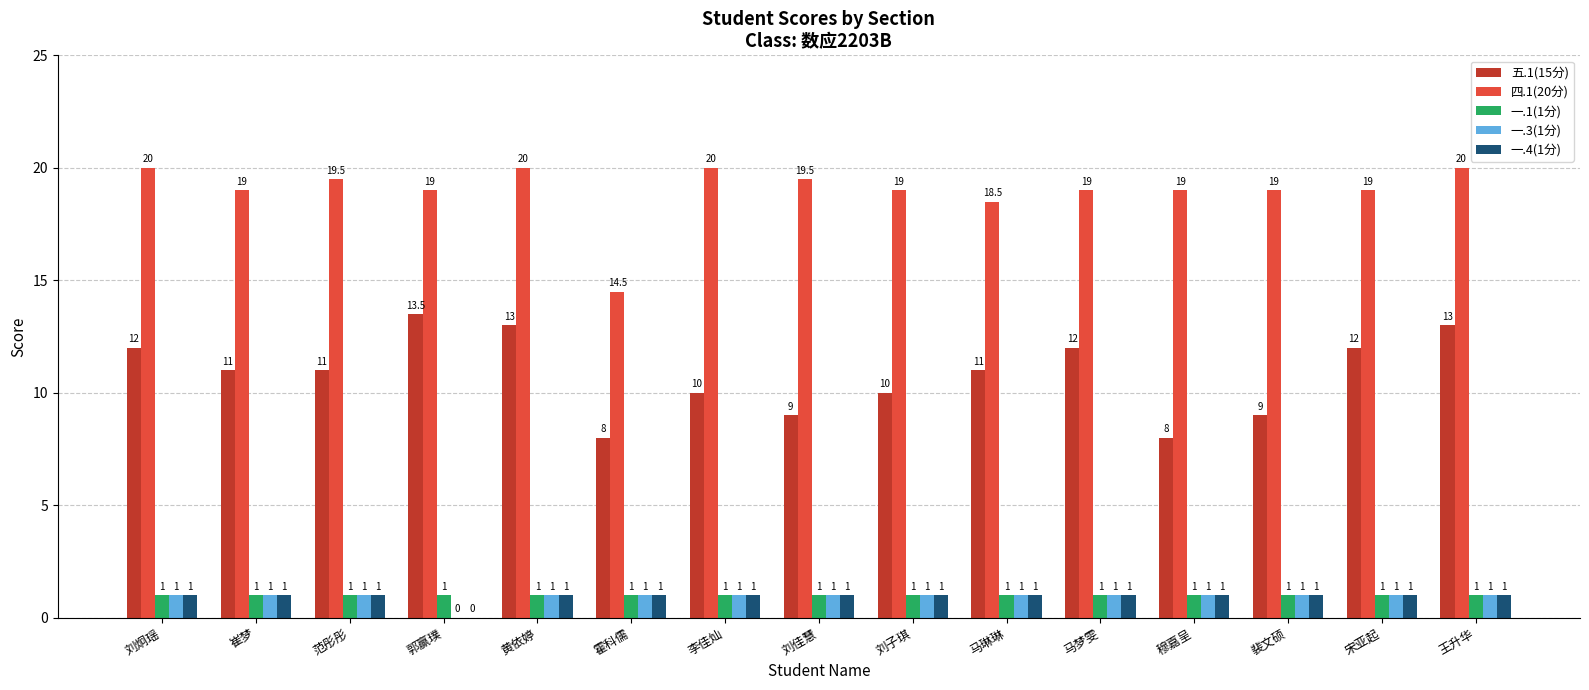

Reading right to left, extract all data points from this chart.

五.1(15分): 13.0	12.0	9.0	8.0	12.0	11.0	10.0	9.0	10.0	8.0	13.0	13.5	11.0	11.0	12.0
四.1(20分): 20.0	19.0	19.0	19.0	19.0	18.5	19.0	19.5	20.0	14.5	20.0	19.0	19.5	19.0	20.0
一.1(1分): 1.0	1.0	1.0	1.0	1.0	1.0	1.0	1.0	1.0	1.0	1.0	1.0	1.0	1.0	1.0
一.3(1分): 1.0	1.0	1.0	1.0	1.0	1.0	1.0	1.0	1.0	1.0	1.0	0.0	1.0	1.0	1.0
一.4(1分): 1.0	1.0	1.0	1.0	1.0	1.0	1.0	1.0	1.0	1.0	1.0	0.0	1.0	1.0	1.0